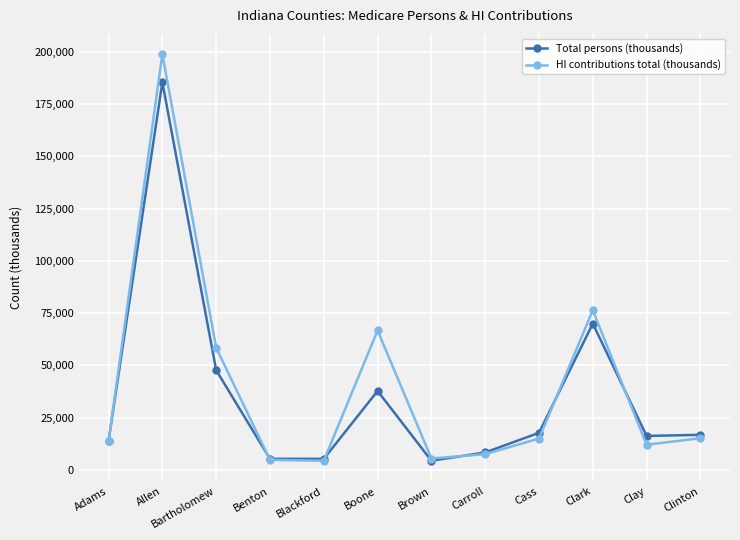

What is the label of the 10th point from the left?

Clark